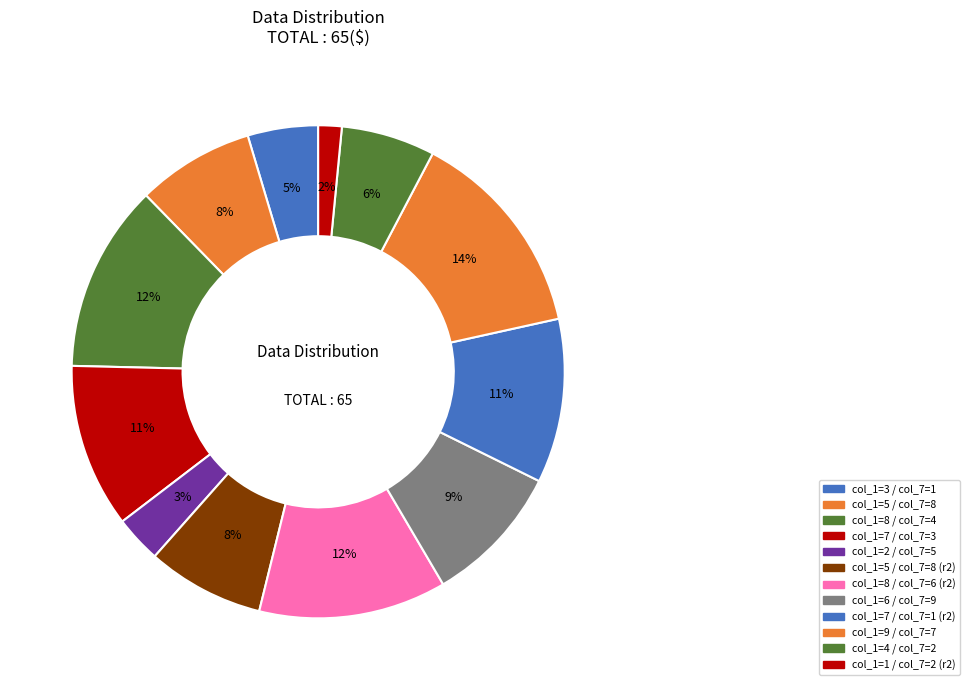

Is there any slice that represents more than half of the pie?

No